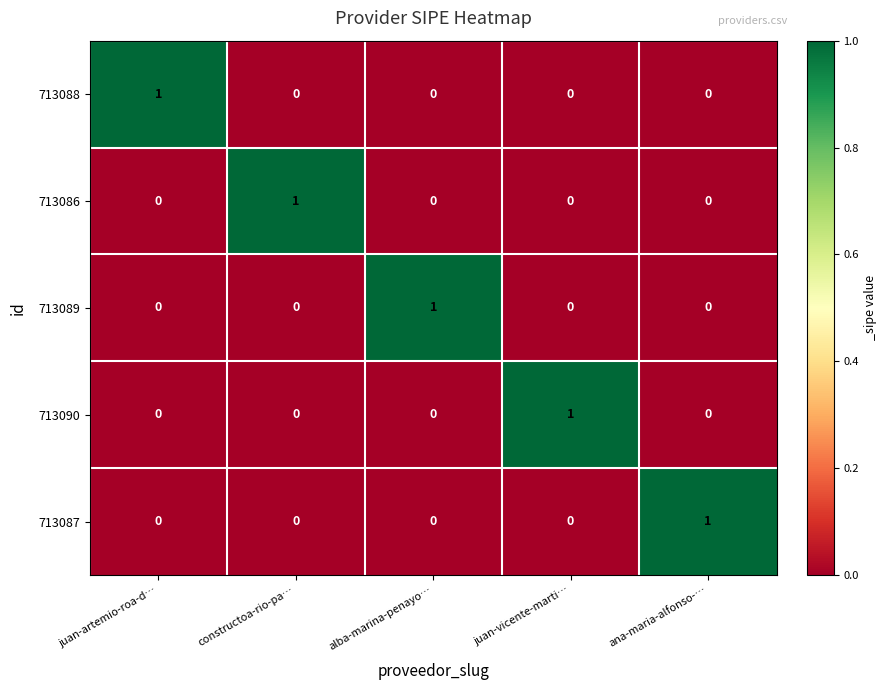

How many 713087 values are between 0 and 1?

5